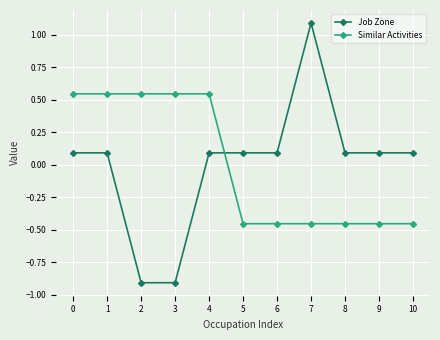

How many data points in Job Zone are less than 0?

2